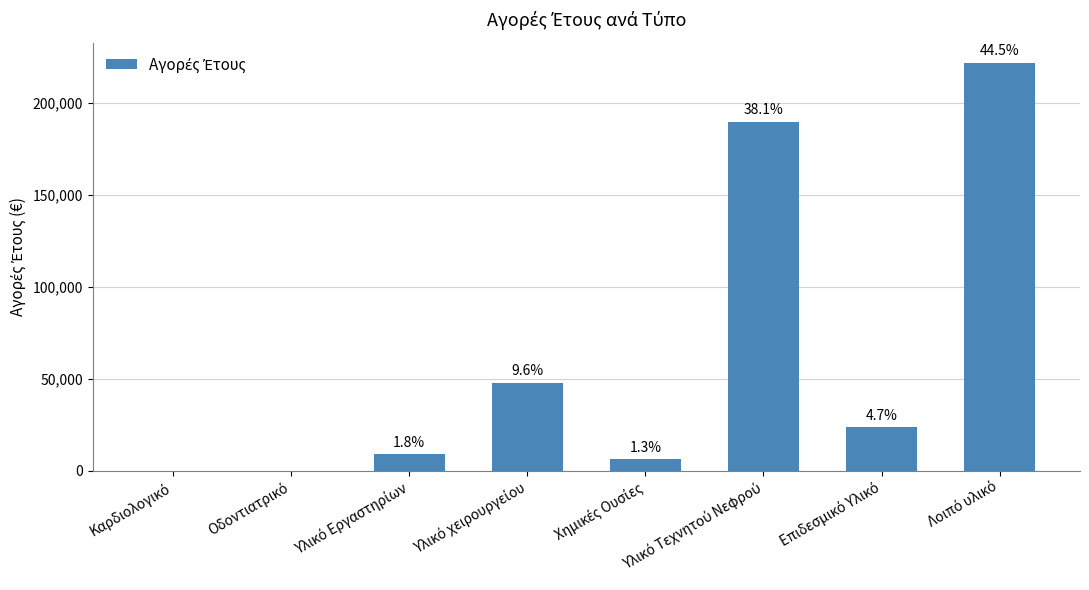

Rank the categories by value from lowest to highest.

Καρδιολογικό, Οδοντιατρικό, Χημικές Ουσίες, Υλικό Εργαστηρίων, Επιδεσμικό Υλικό, Υλικό χειρουργείου, Υλικό Τεχνητού Νεφρού, Λοιπό υλικό